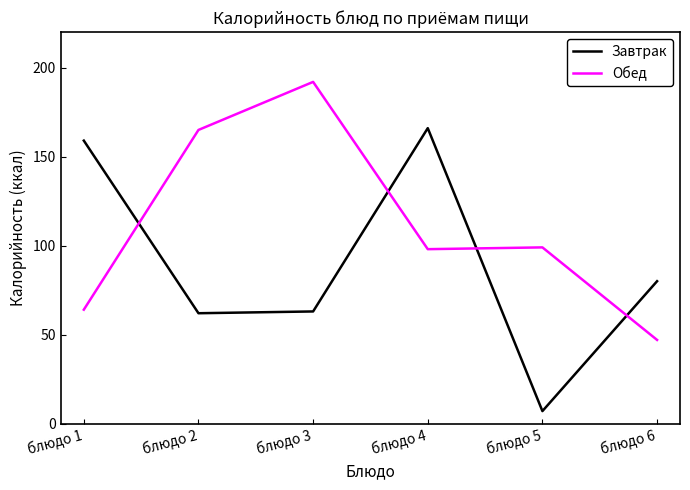

Which series ends up on top after the final intersection of Завтрак and Обед?

Завтрак